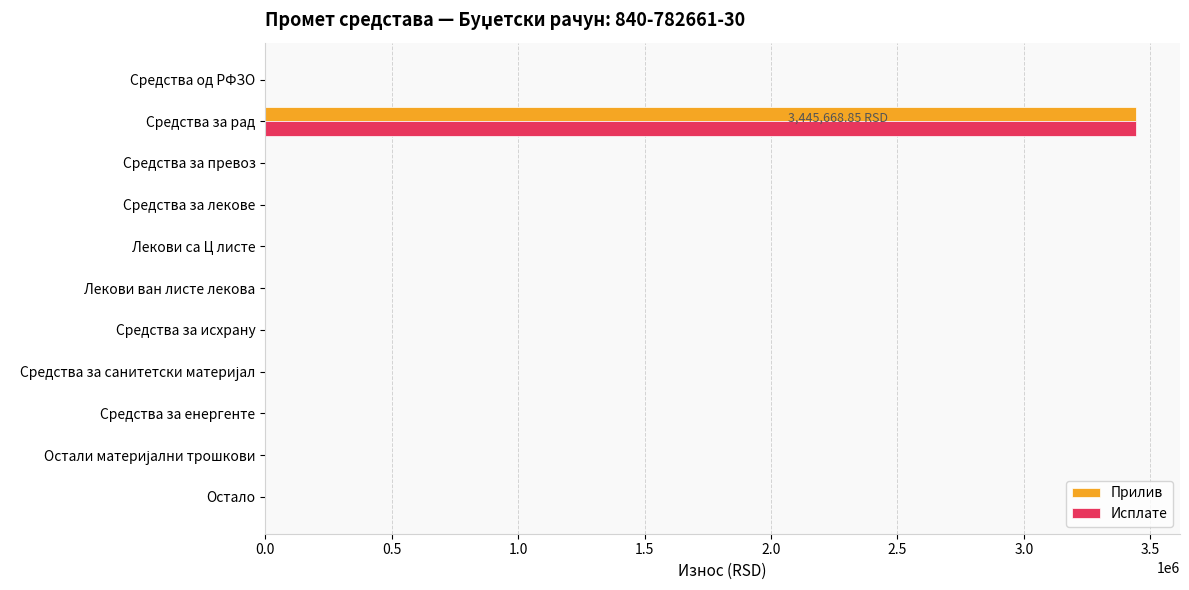

Which category has the highest value in the Исплате series?

Средства за рад